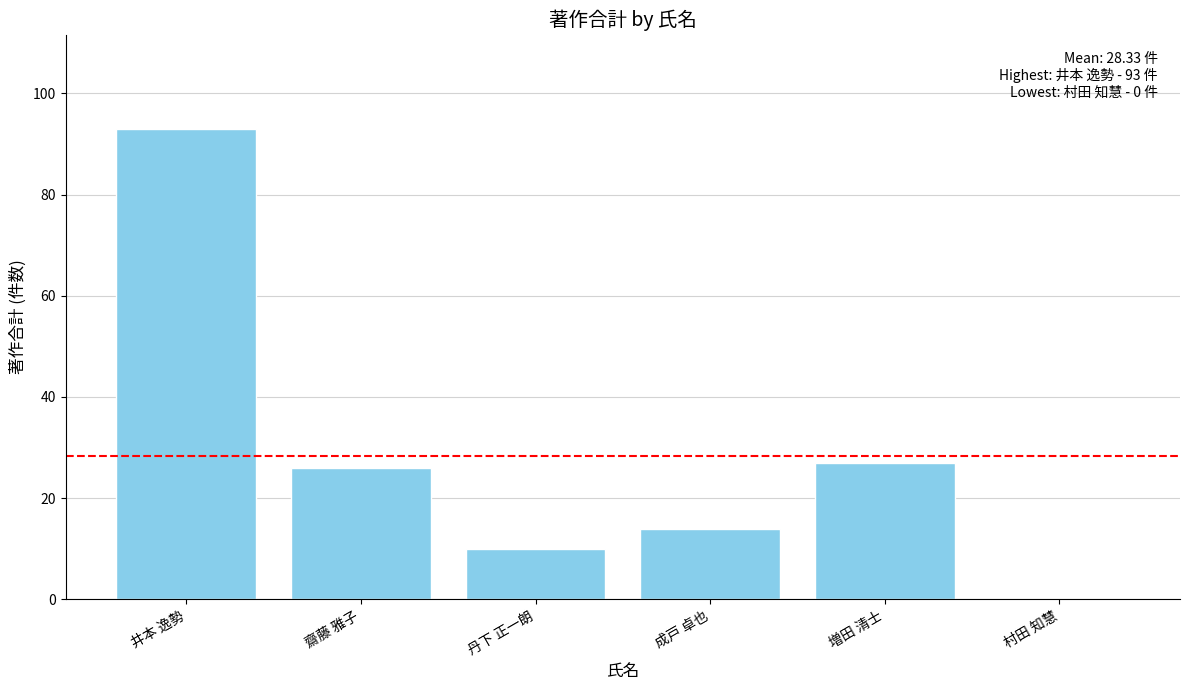

Between 増田 清士 and 井本 逸勢, which is larger?

井本 逸勢